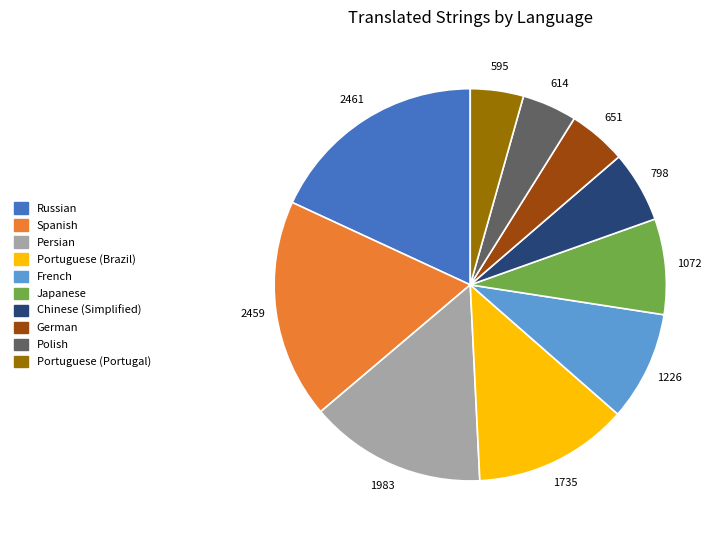

Is there any slice that represents more than half of the pie?

No